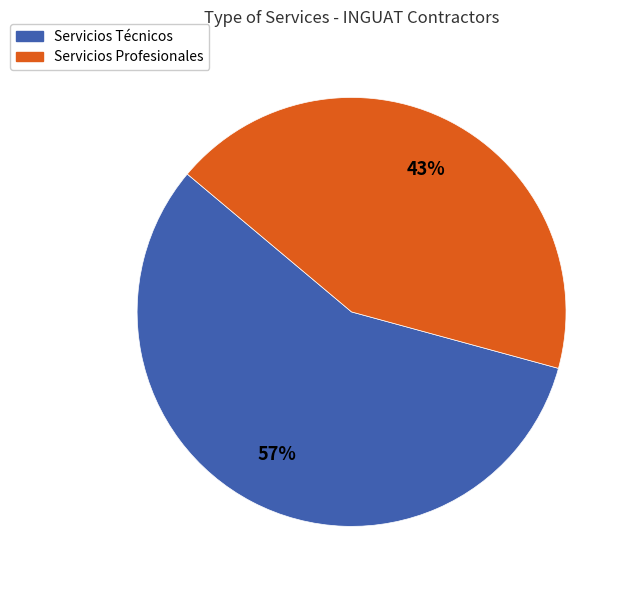

Count the number of slices in the pie.

2